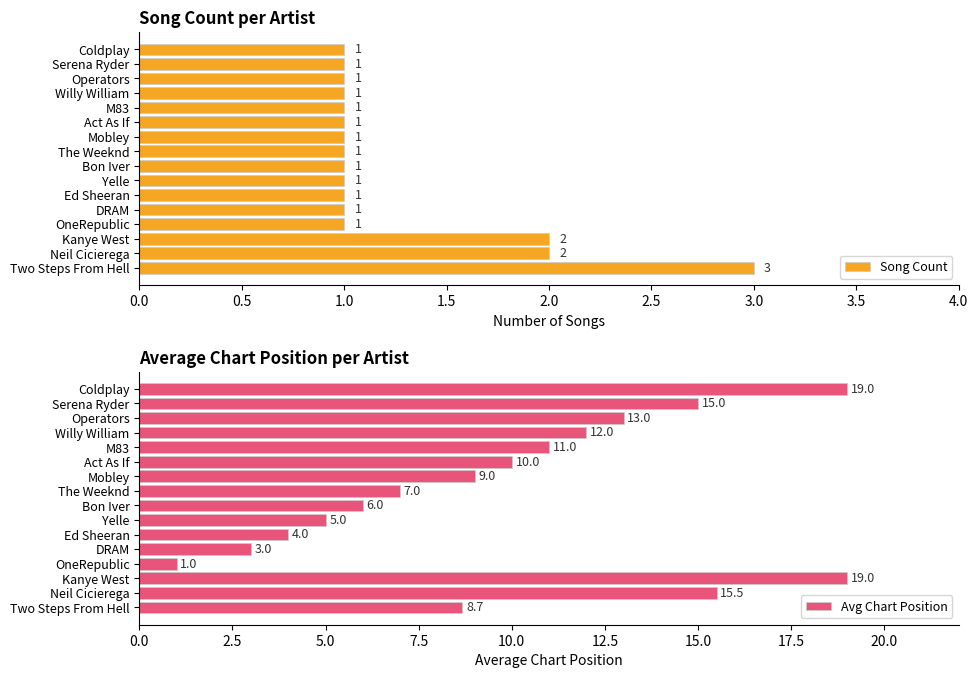

What is the sum of all Song Count values?

20